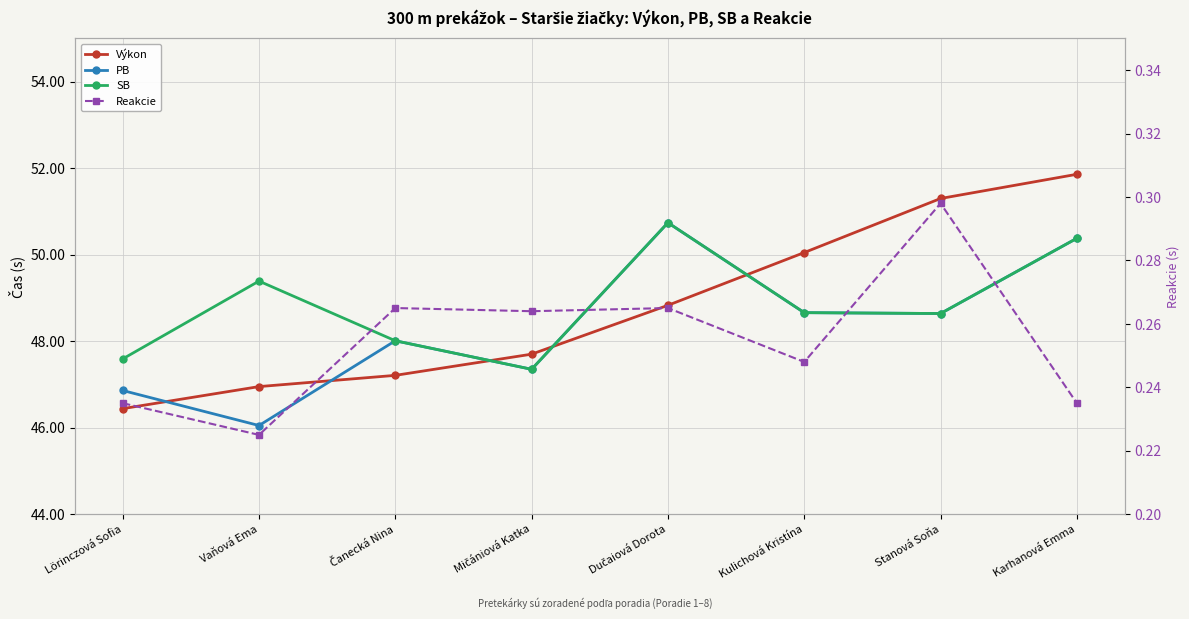

True or false: Reakcie has more than 0 points higher than both neighbors.

True